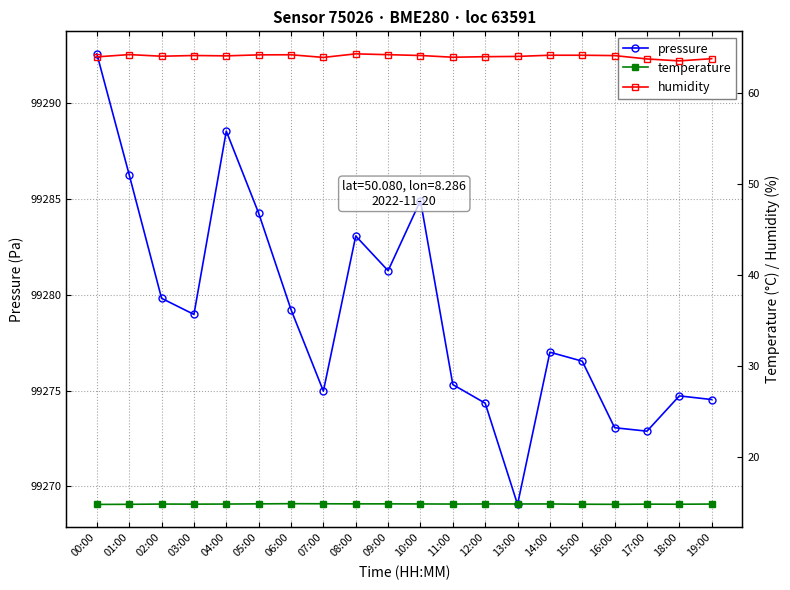

Which series has the widest spread of values?

pressure